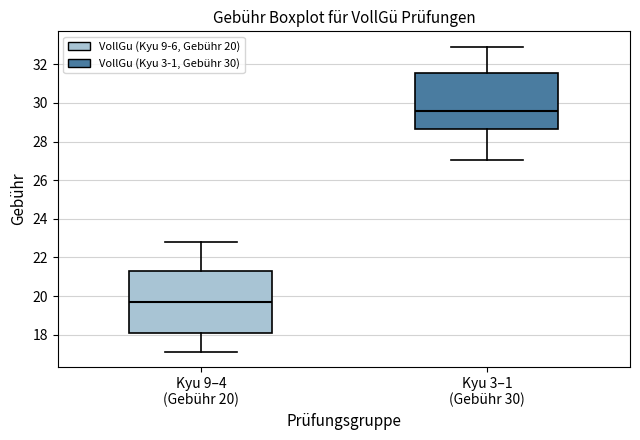

Which box has the lowest median line?

Kyu 9–4 (Gebühr 20)